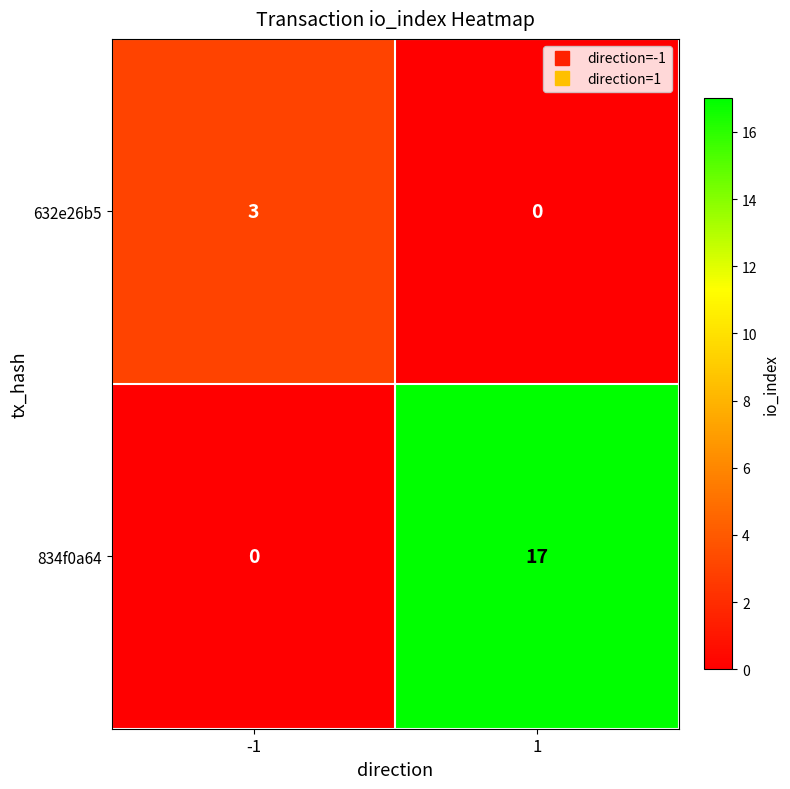

How many categories are shown in the chart?

2